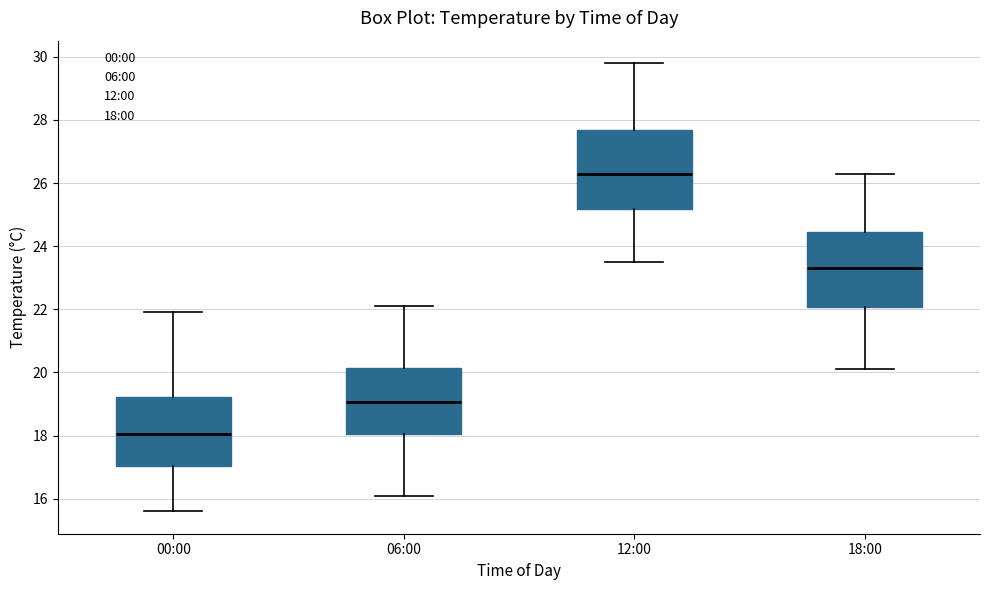

Reading left to right, read every box against the y-axis: the position of its median line, the range the box covers, and the ends of its whiskers. The values are not printed on the chart, so give them approximately, as read against the axis.

00:00: median 18.0, box 17.0 to 19.2, whiskers 15.6 to 22.0
06:00: median 19.0, box 18.0 to 20.2, whiskers 16.2 to 22.2
12:00: median 26.4, box 25.2 to 27.6, whiskers 23.6 to 29.8
18:00: median 23.4, box 22.0 to 24.4, whiskers 20.2 to 26.4